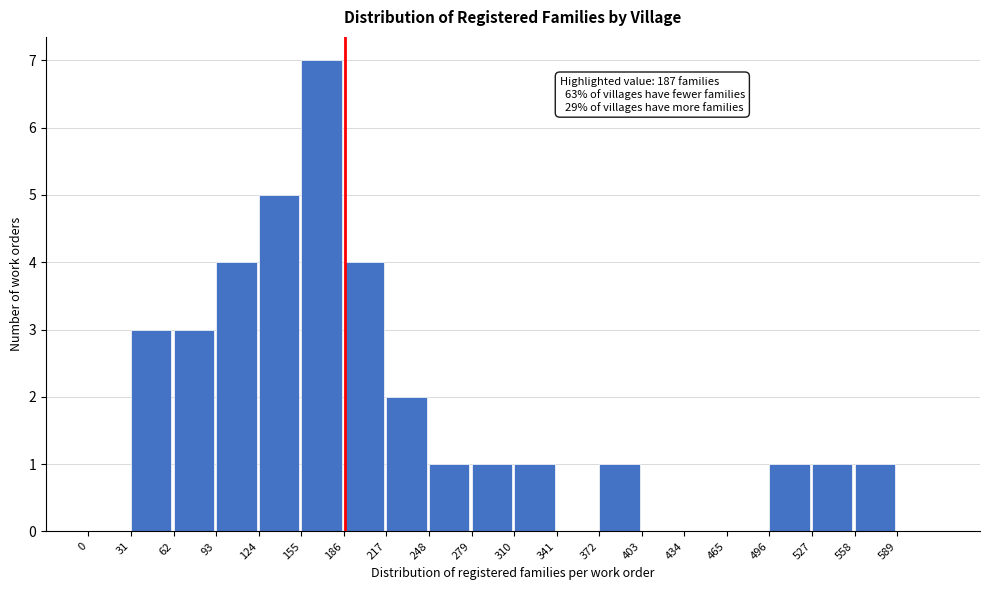

Which range on the x-axis has the tallest bar?

155 to 186